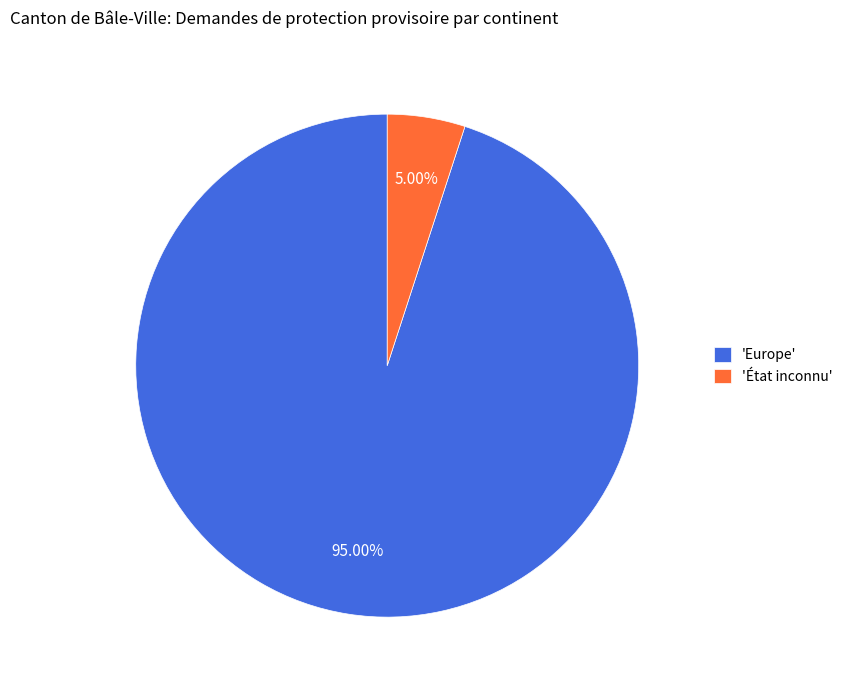

Between 'Europe' and 'État inconnu', which is larger?

'Europe'